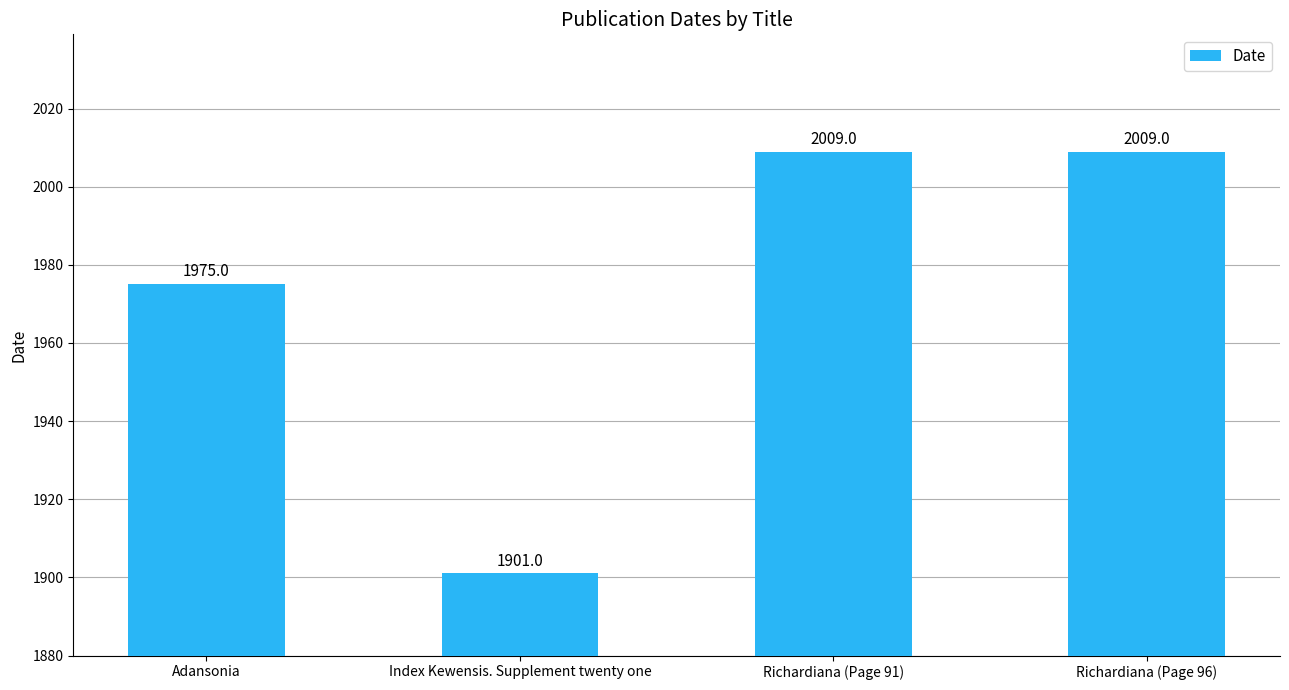

Are the bars grouped side by side (vs. stacked)?

No